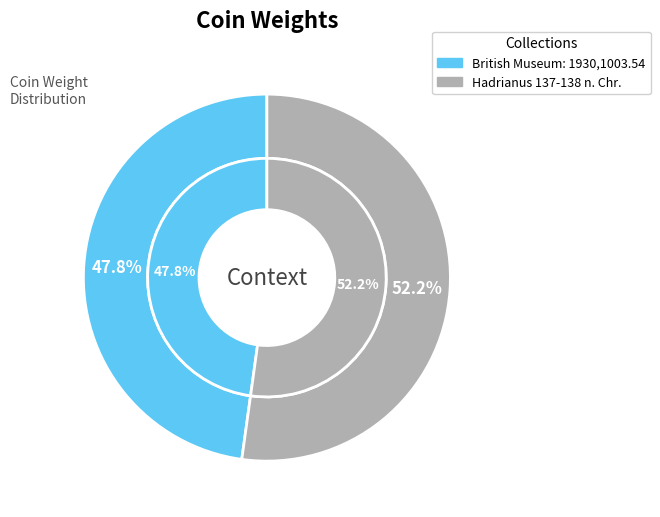

To the nearest percent, what is the difference between the British Museum: 1930,1003.54 and Hadrianus 137-138 n. Chr. slice percentages?

4%